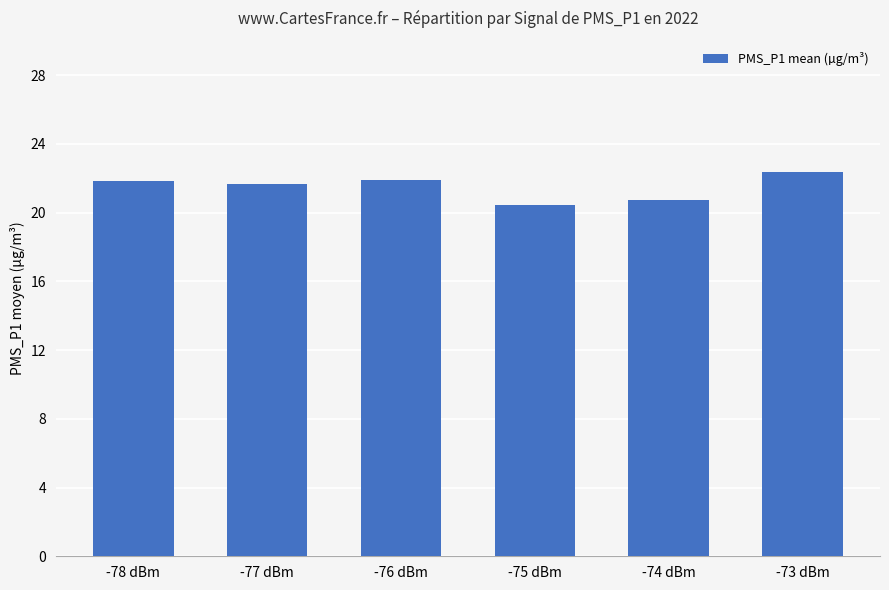

How many bars are there in total?

6